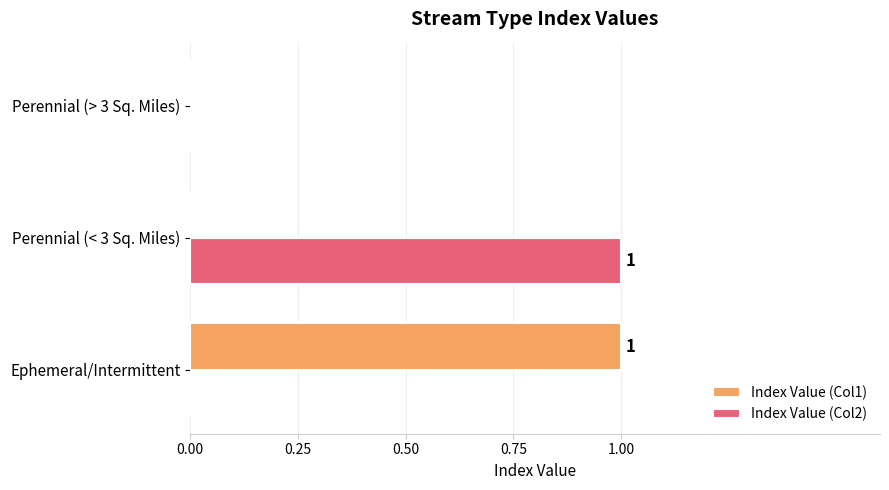

Is the value of Index Value (Col2) at Perennial (> 3 Sq. Miles) greater than the value of Index Value (Col1) at Ephemeral/Intermittent?

No